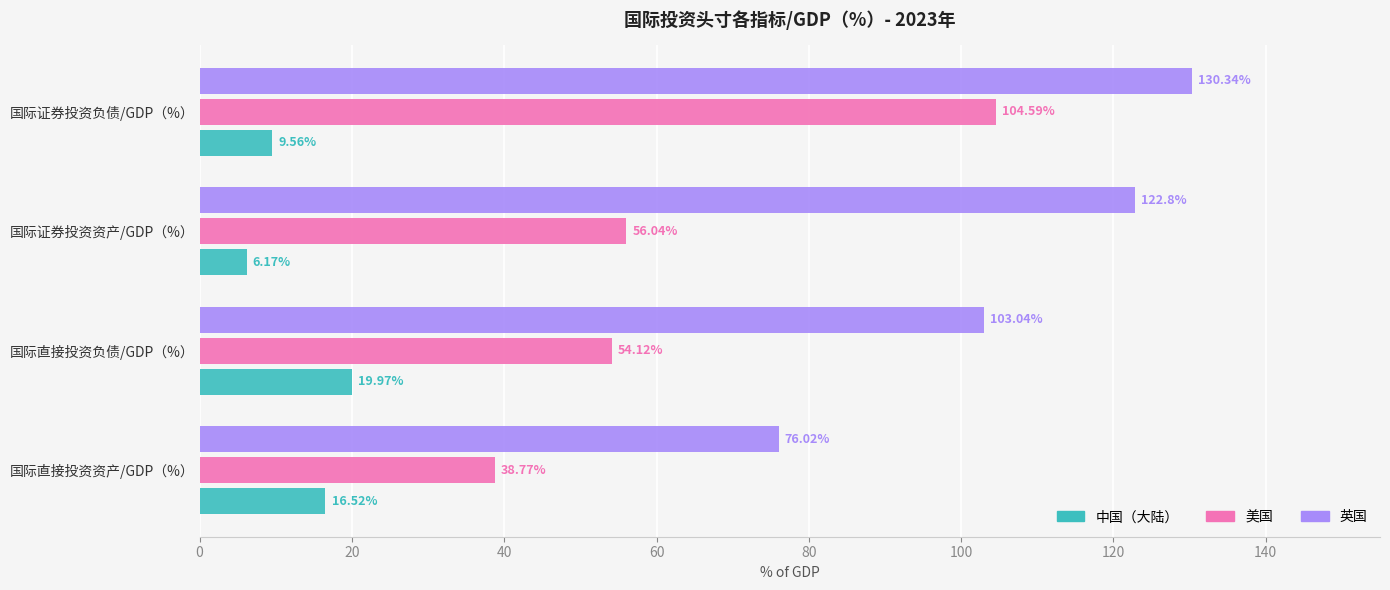

List the series in order of their peak value, highest first.

英国, 美国, 中国（大陆）